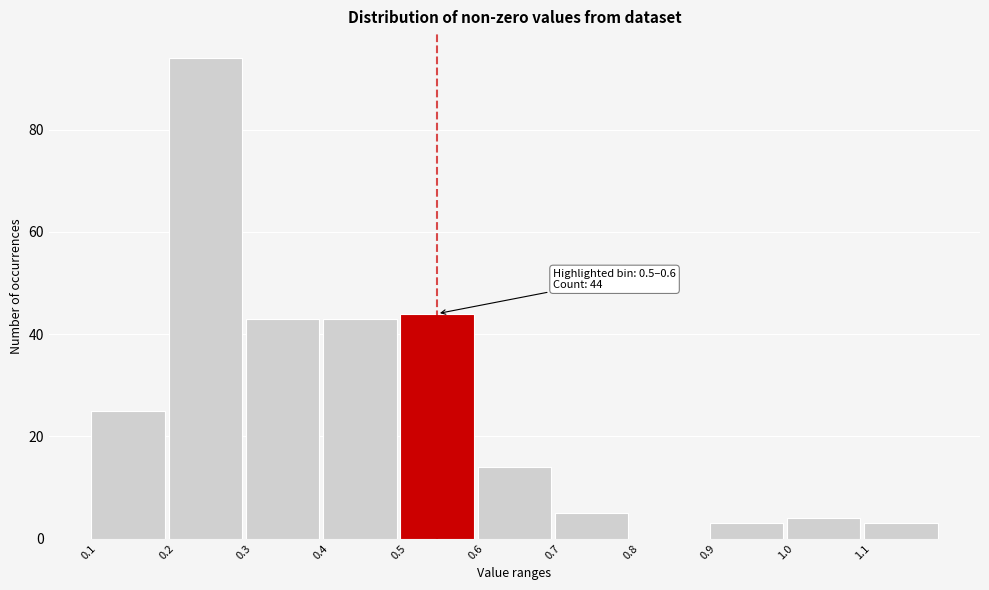

Which range on the x-axis has the tallest bar?

0.2 to 0.3